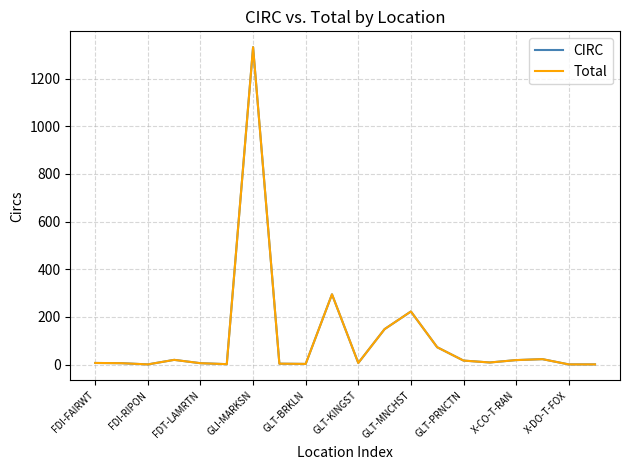

List the series in order of their peak value, highest first.

CIRC, Total